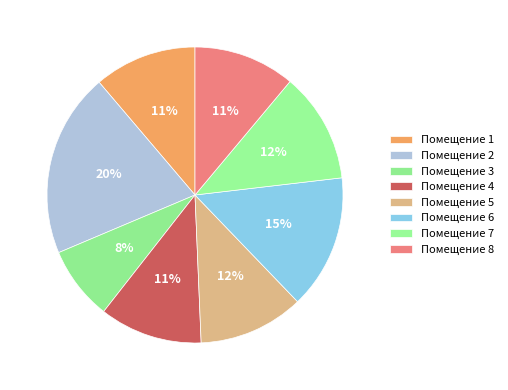

How many slices are in this pie chart?

8